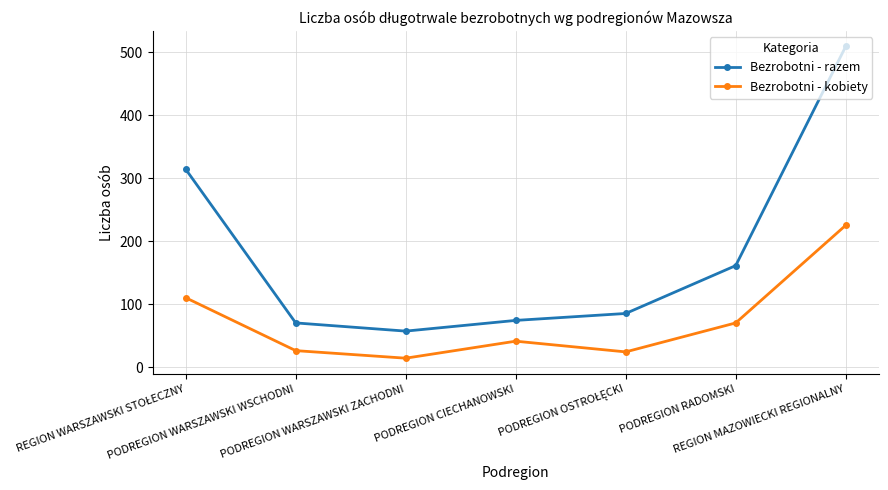

How many lines are shown in the chart?

2